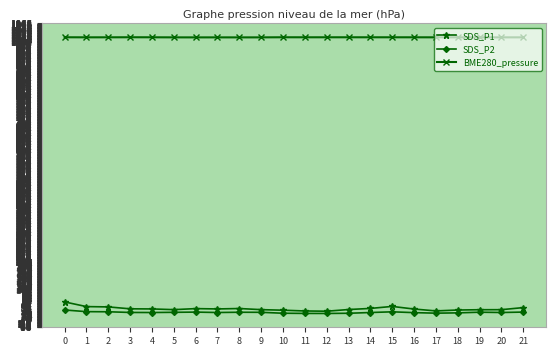

What is the highest value of the SDS_P2 series?

26.1